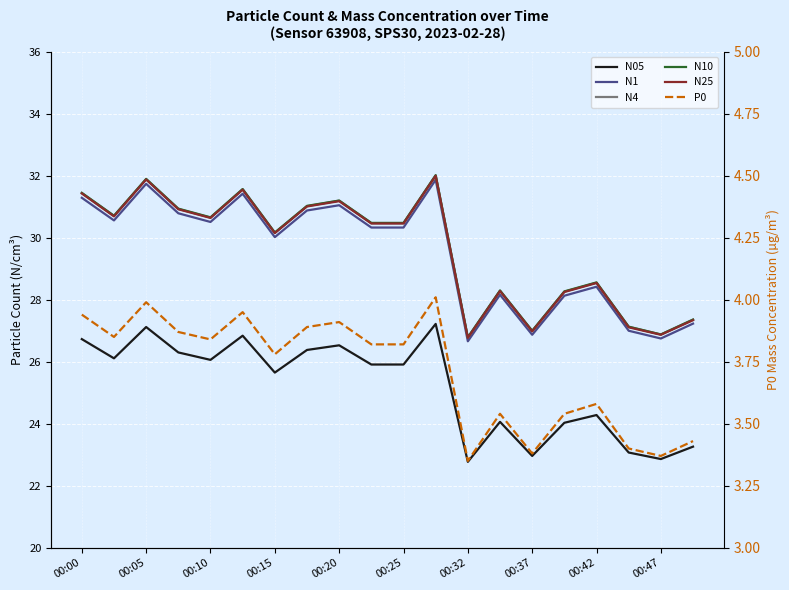

Which has a higher value, 00:37 or 00:42?

00:42